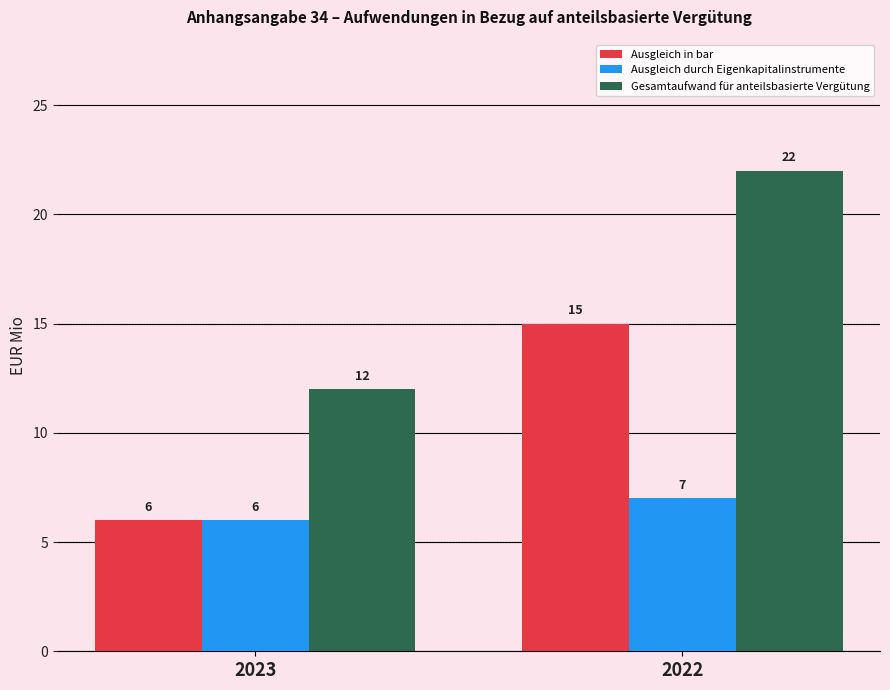

List the series in order of their overall mean, highest first.

Gesamtaufwand für anteilsbasierte Vergütung, Ausgleich in bar, Ausgleich durch Eigenkapitalinstrumente